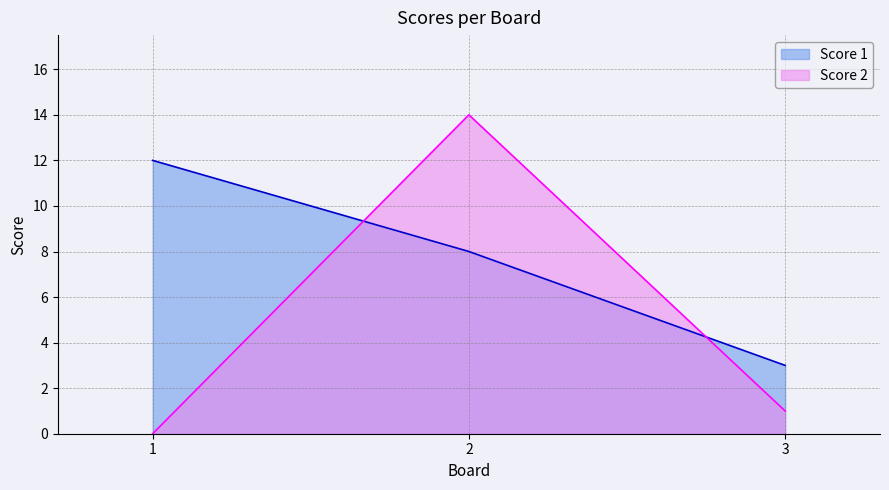

How many data points in Score 1 are above 8?

1